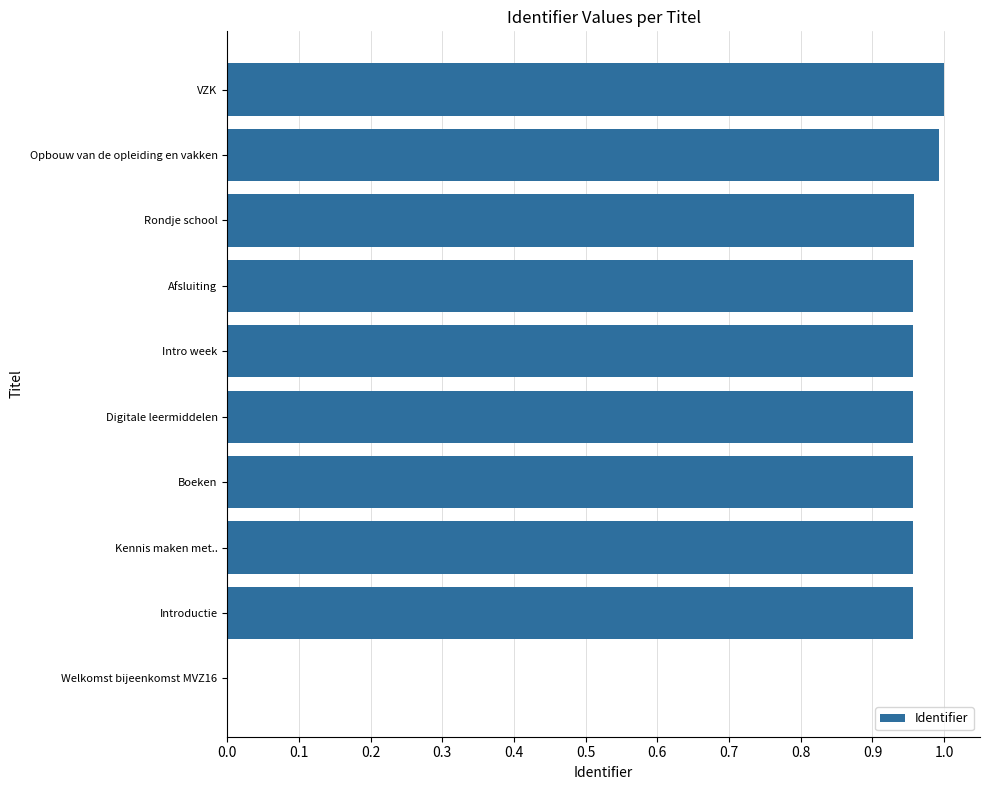

What is the sum of the values at Opbouw van de opleiding en vakken and Afsluiting?

1.9